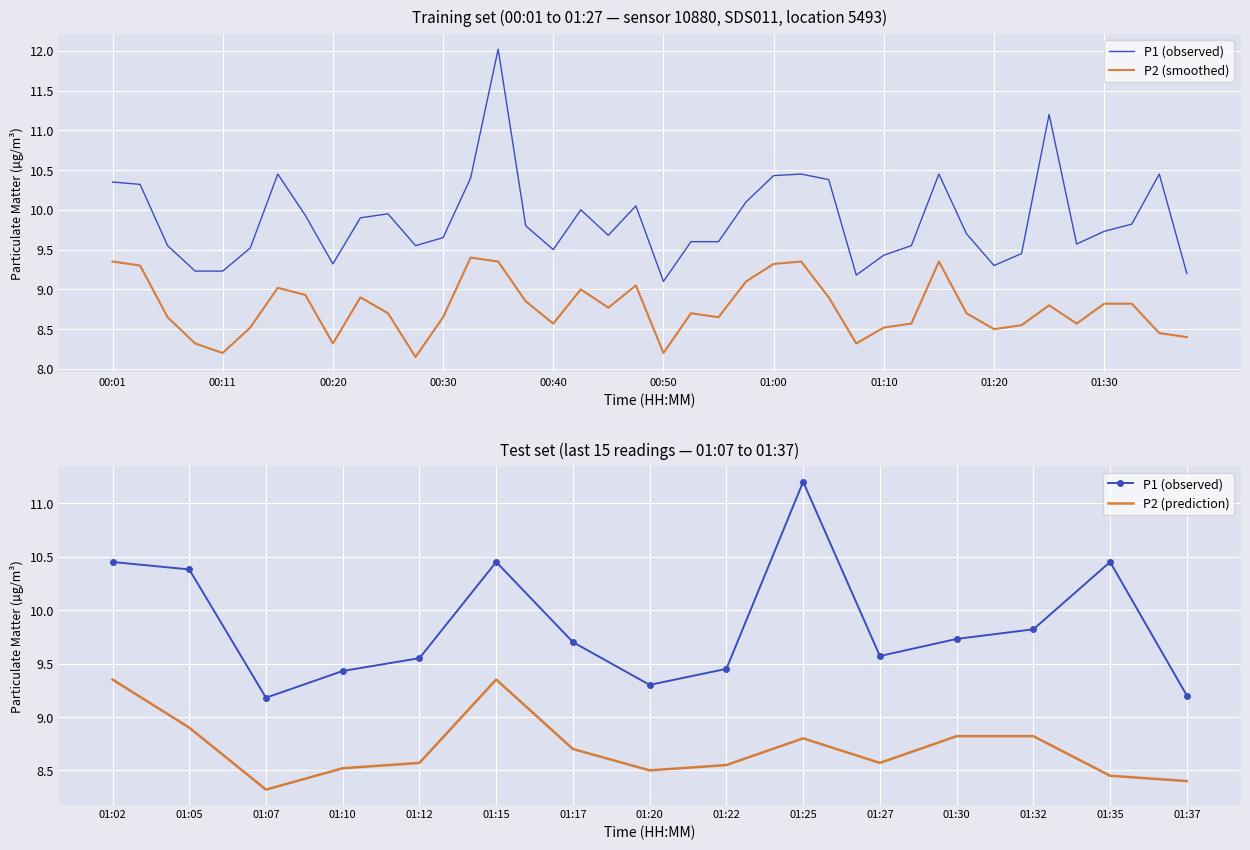

The value of P1 at 01:07 is 9.2. True or false?

True